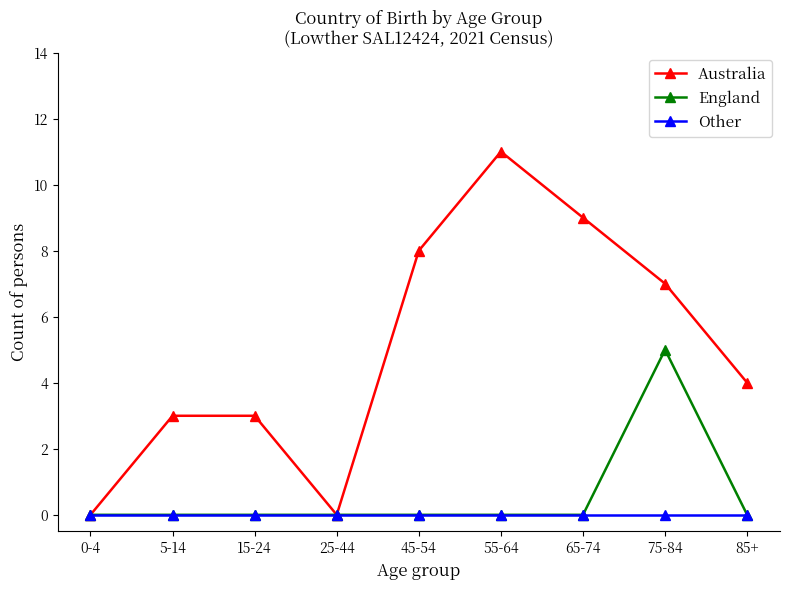

Which series has the largest total across all categories?

Australia